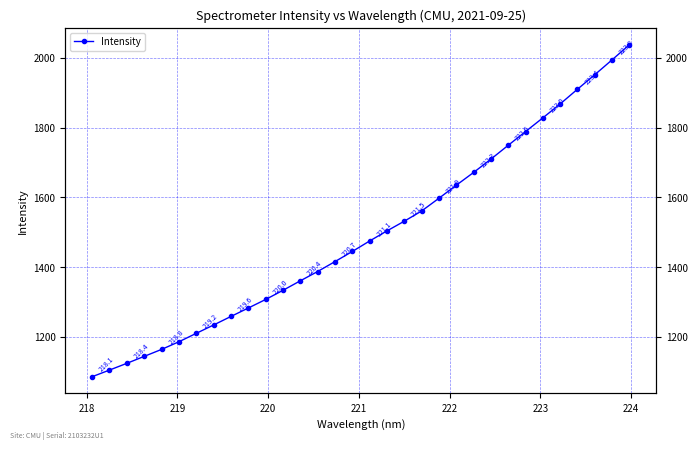

What is the smallest value displayed?

1085.6